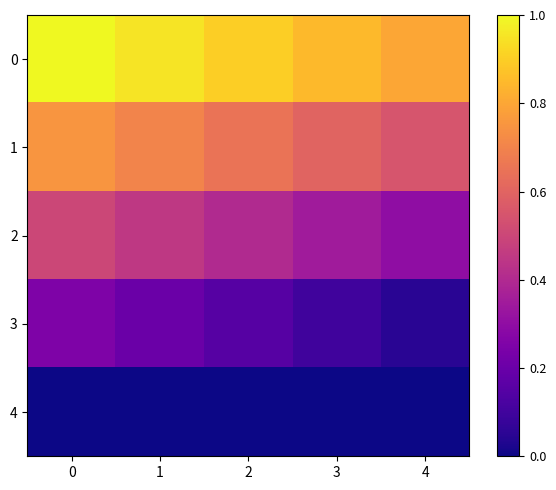

Which series has the largest range (max minus min)?

2